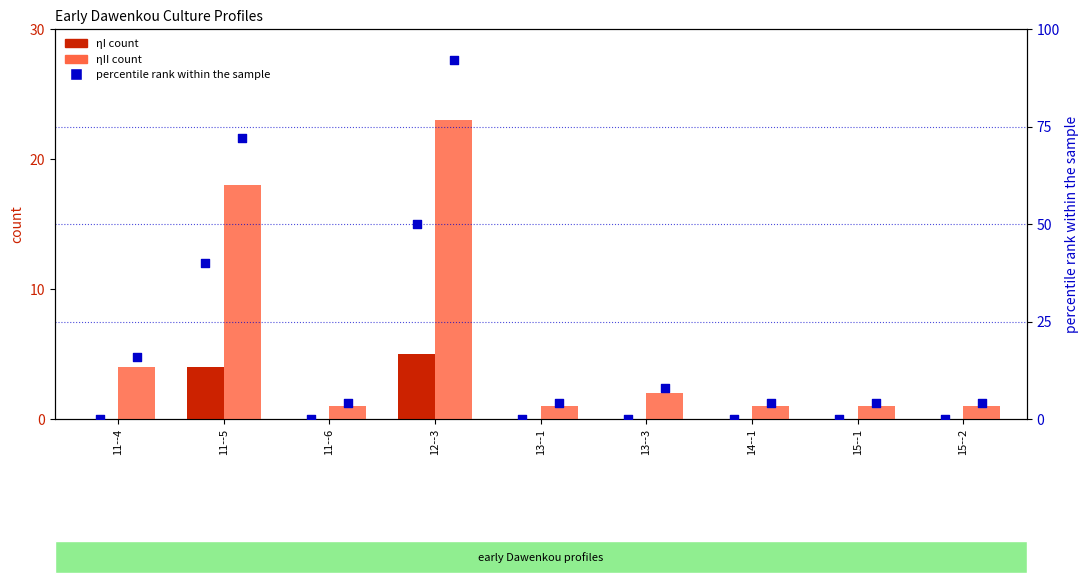

Which series contains the lowest Y value?

ηI